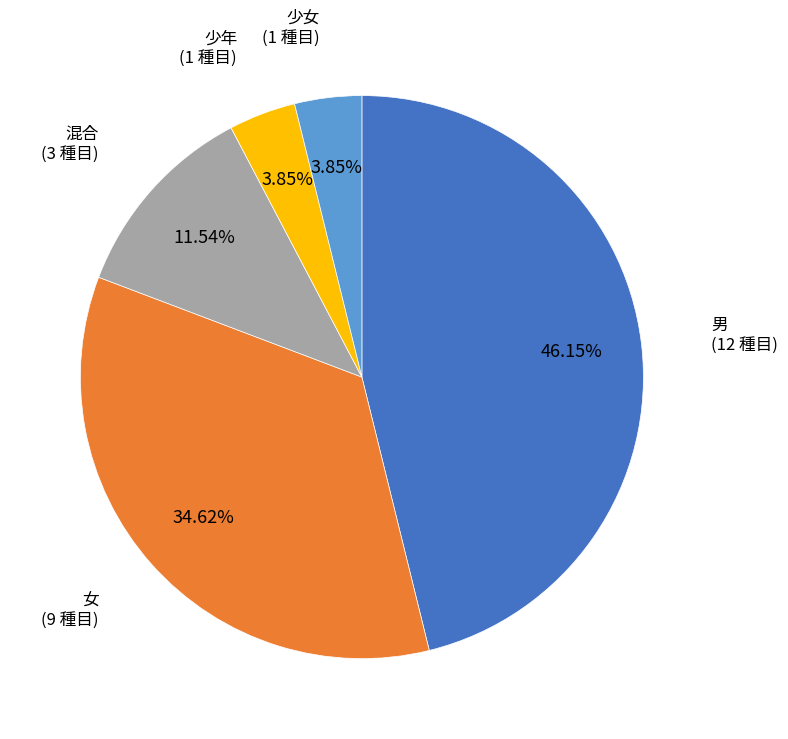

Is there any slice that represents more than half of the pie?

No